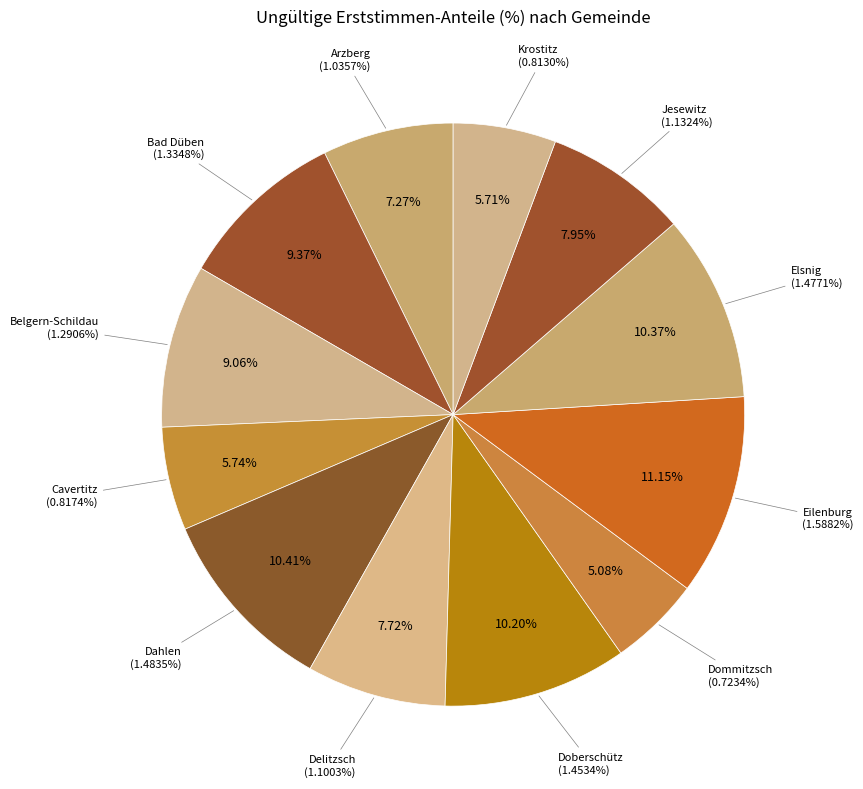

To the nearest percent, what is the combined percentage of Arzberg and Bad Düben?

17%